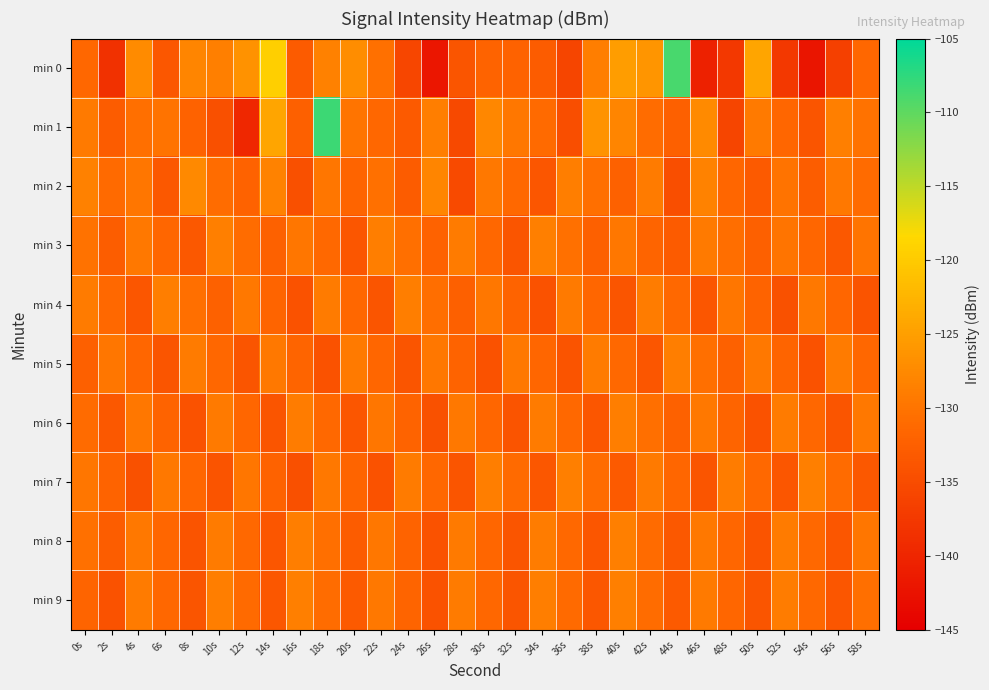

Reading right to left, transcribe all the data shown in this chart.

min 0: 58s=-131.5	56s=-136.5	54s=-142.1	52s=-137.5	50s=-124.3	48s=-137.6	46s=-140.5	44s=-108.8	42s=-126.1	40s=-125.2	38s=-128.8	36s=-135.8	34s=-132.9	32s=-132.1	30s=-131.9	28s=-133.9	26s=-141.9	24s=-135.7	22s=-130.4	20s=-127.1	18s=-128.5	16s=-133.0	14s=-119.5	12s=-126.4	10s=-128.6	8s=-128.0	6s=-133.5	4s=-127.2	2s=-138.4	0s=-131.4
min 1: 58s=-130.2	56s=-128.6	54s=-133.8	52s=-131.7	50s=-129.3	48s=-135.9	46s=-127.4	44s=-132.5	42s=-130.8	40s=-128.1	38s=-126.3	36s=-134.7	34s=-131.1	32s=-129.6	30s=-127.8	28s=-135.4	26s=-128.9	24s=-133.2	22s=-131.5	20s=-130.0	18s=-108.2	16s=-132.5	14s=-124.3	12s=-139.8	10s=-134.4	8s=-132.0	6s=-130.0	4s=-130.6	2s=-132.8	0s=-129.3
min 2: 58s=-131.0	56s=-129.4	54s=-132.7	52s=-130.1	50s=-133.2	48s=-131.6	46s=-128.4	44s=-134.8	42s=-129.1	40s=-132.3	38s=-130.6	36s=-128.8	34s=-133.7	32s=-131.4	30s=-129.5	28s=-135.2	26s=-128.1	24s=-132.9	22s=-130.4	20s=-131.8	18s=-129.7	16s=-134.5	14s=-128.3	12s=-132.1	10s=-130.9	8s=-127.6	6s=-133.4	4s=-129.8	2s=-131.2	0s=-128.5
min 3: 58s=-130.0	56s=-133.3	54s=-131.6	52s=-129.9	50s=-132.4	48s=-130.7	46s=-129.3	44s=-133.1	42s=-131.8	40s=-129.6	38s=-132.5	36s=-130.4	34s=-128.7	32s=-133.8	30s=-131.5	28s=-129.2	26s=-132.1	24s=-130.5	22s=-128.9	20s=-133.6	18s=-131.3	16s=-129.8	14s=-132.2	12s=-130.9	10s=-128.6	8s=-133.4	6s=-131.7	4s=-129.5	2s=-132.8	0s=-130.3
min 4: 58s=-134.0	56s=-131.7	54s=-129.4	52s=-134.3	50s=-132.0	48s=-129.7	46s=-133.6	44s=-131.3	42s=-129.0	40s=-133.9	38s=-131.6	36s=-129.3	34s=-134.2	32s=-131.9	30s=-129.6	28s=-132.4	26s=-130.7	24s=-128.9	22s=-133.8	20s=-131.5	18s=-129.2	16s=-134.1	14s=-131.8	12s=-129.5	10s=-132.3	8s=-130.6	6s=-128.8	4s=-133.7	2s=-131.4	0s=-129.1
min 5: 58s=-131.5	56s=-129.2	54s=-134.1	52s=-131.8	50s=-129.5	48s=-132.3	46s=-130.6	44s=-128.8	42s=-133.7	40s=-131.4	38s=-129.1	36s=-134.0	34s=-131.7	32s=-129.4	30s=-134.2	28s=-131.9	26s=-129.6	24s=-133.9	22s=-131.6	20s=-129.3	18s=-134.1	16s=-131.8	14s=-129.5	12s=-133.8	10s=-131.5	8s=-129.2	6s=-133.9	4s=-131.6	2s=-129.8	0s=-132.5
min 6: 58s=-129.5	56s=-133.8	54s=-131.5	52s=-129.2	50s=-134.1	48s=-131.8	46s=-129.5	44s=-132.3	42s=-130.6	40s=-128.8	38s=-133.7	36s=-131.4	34s=-129.1	32s=-134.0	30s=-131.7	28s=-129.4	26s=-134.3	24s=-132.0	22s=-129.7	20s=-133.6	18s=-131.3	16s=-129.0	14s=-133.9	12s=-131.6	10s=-129.3	8s=-134.2	6s=-131.9	4s=-129.6	2s=-133.3	0s=-131.0
min 7: 58s=-133.3	56s=-131.0	54s=-128.7	52s=-133.6	50s=-131.3	48s=-129.0	46s=-133.9	44s=-131.6	42s=-129.3	40s=-133.2	38s=-130.9	36s=-128.6	34s=-133.5	32s=-131.2	30s=-128.9	28s=-133.8	26s=-131.5	24s=-129.2	22s=-134.1	20s=-131.8	18s=-129.5	16s=-134.4	14s=-132.1	12s=-129.8	10s=-134.0	8s=-131.7	6s=-129.4	4s=-134.3	2s=-132.0	0s=-129.7
min 8: 58s=-129.8	56s=-133.7	54s=-131.4	52s=-129.1	50s=-134.0	48s=-131.7	46s=-129.4	44s=-133.3	42s=-131.0	40s=-128.7	38s=-133.6	36s=-131.3	34s=-129.0	32s=-133.9	30s=-131.6	28s=-129.3	26s=-134.2	24s=-131.9	22s=-129.6	20s=-132.9	18s=-130.6	16s=-128.8	14s=-133.7	12s=-131.4	10s=-129.1	8s=-134.0	6s=-131.7	4s=-129.4	2s=-132.7	0s=-130.4
min 9: 58s=-130.5	56s=-133.6	54s=-131.3	52s=-129.0	50s=-133.9	48s=-131.6	46s=-129.3	44s=-133.2	42s=-130.9	40s=-128.6	38s=-133.5	36s=-131.2	34s=-128.9	32s=-133.8	30s=-131.5	28s=-129.2	26s=-134.1	24s=-131.8	22s=-129.5	20s=-133.2	18s=-130.9	16s=-128.6	14s=-133.5	12s=-131.2	10s=-128.9	8s=-133.8	6s=-131.5	4s=-129.2	2s=-134.1	0s=-131.8